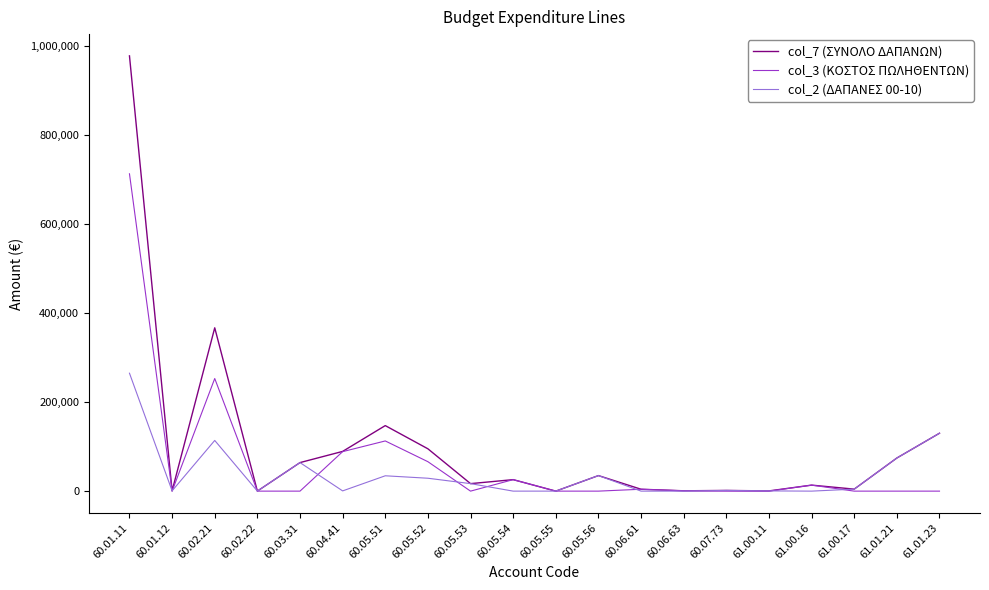

At how many categories does at least one series exceed 201055?

2